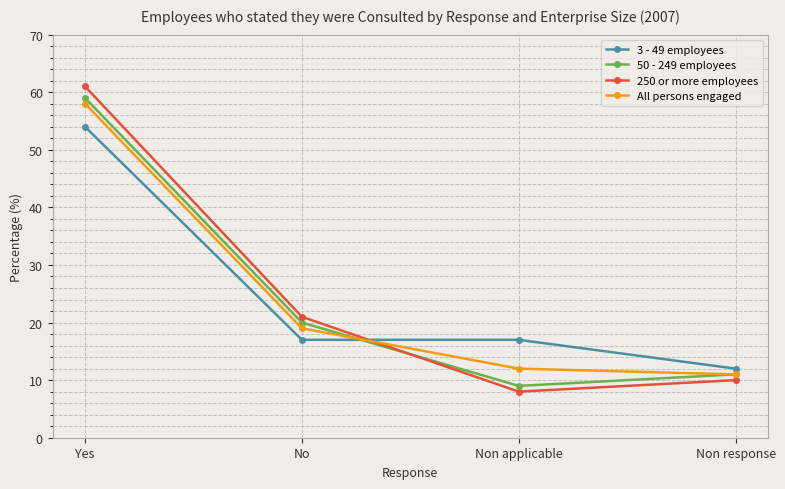

What are all the series names shown in the legend?

3 - 49 employees, 50 - 249 employees, 250 or more employees, All persons engaged